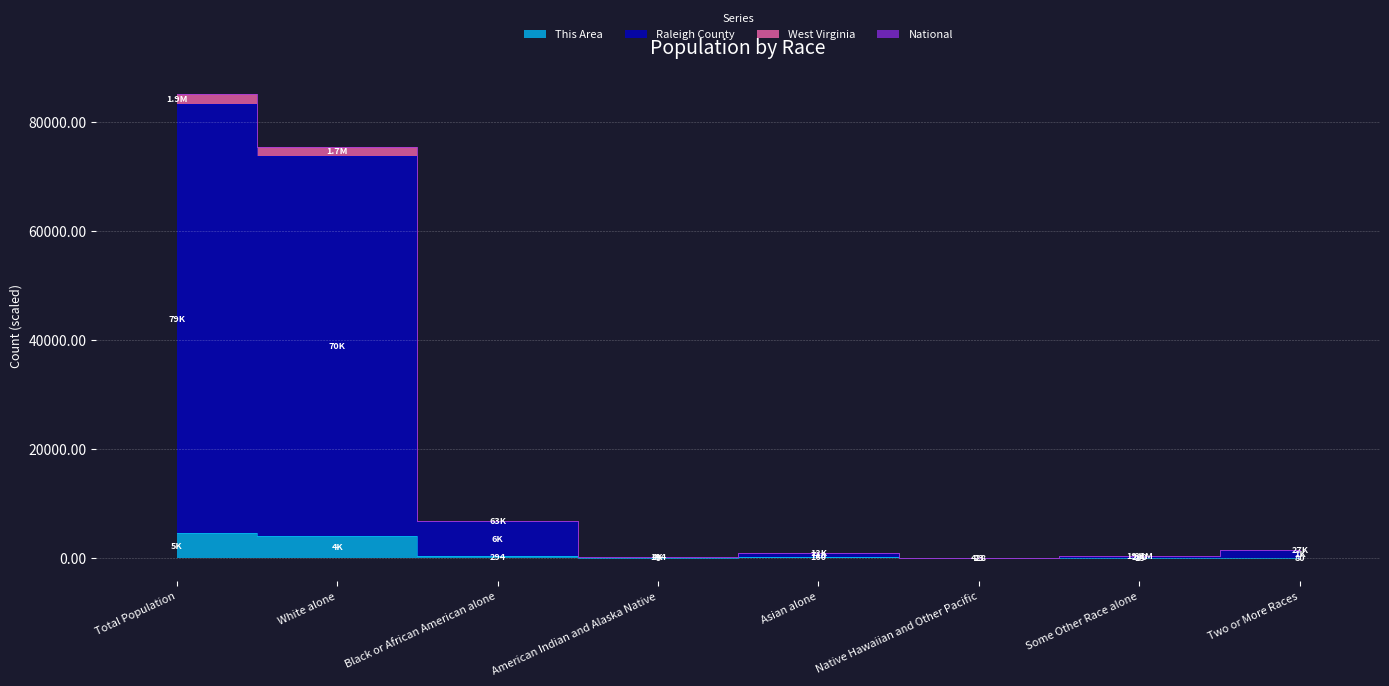

What is the sum of the Raleigh County values at Total Population and American Indian and Alaska Native?

83591.0